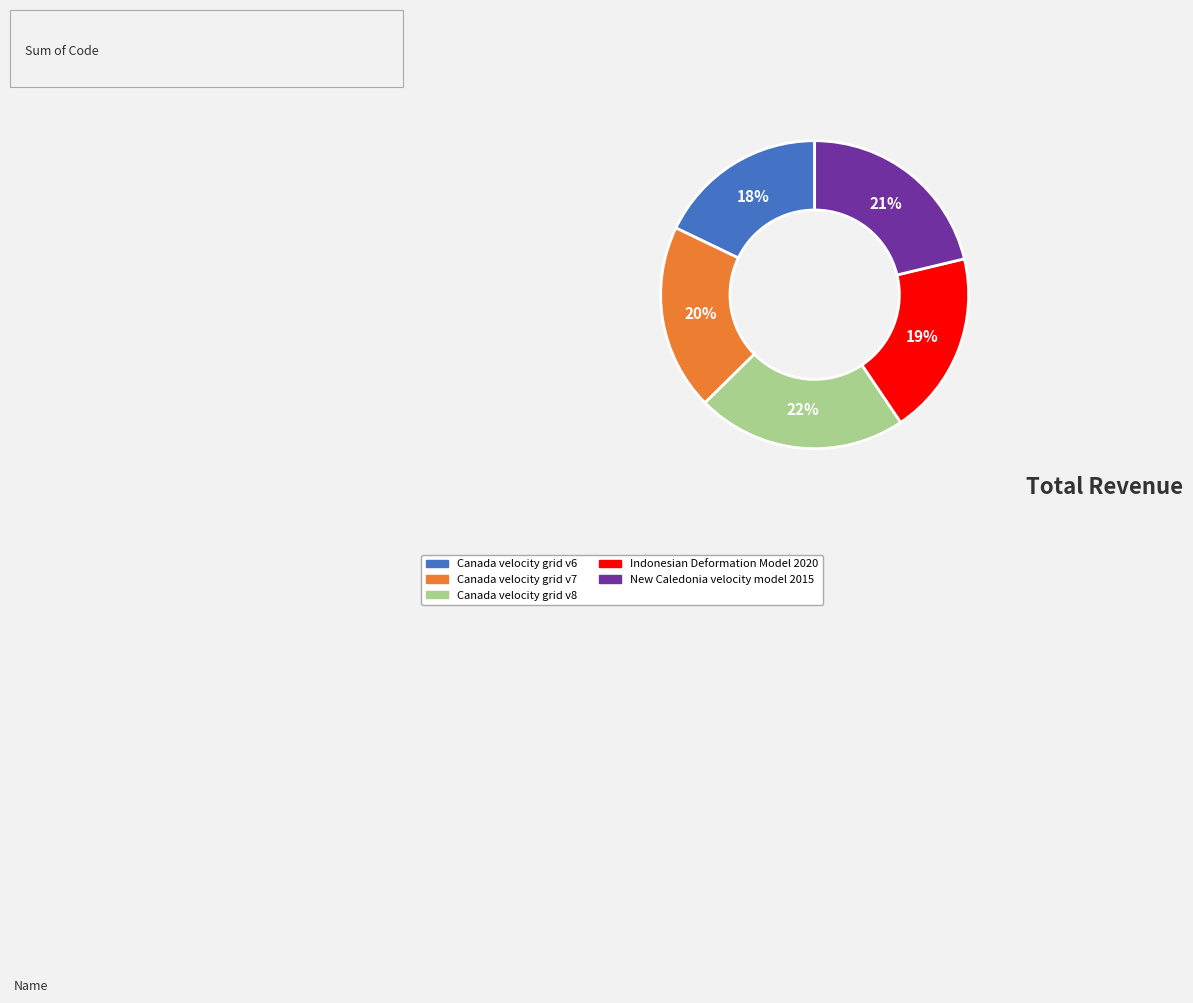

To the nearest percent, what is the difference between the largest and smallest slice percentages?

4%